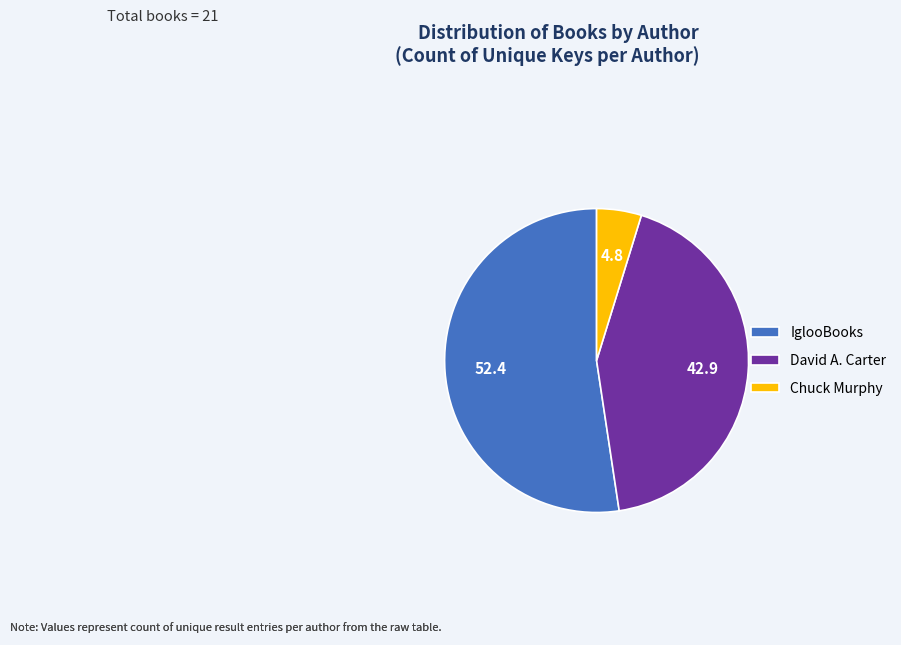

How many slices are in this pie chart?

3